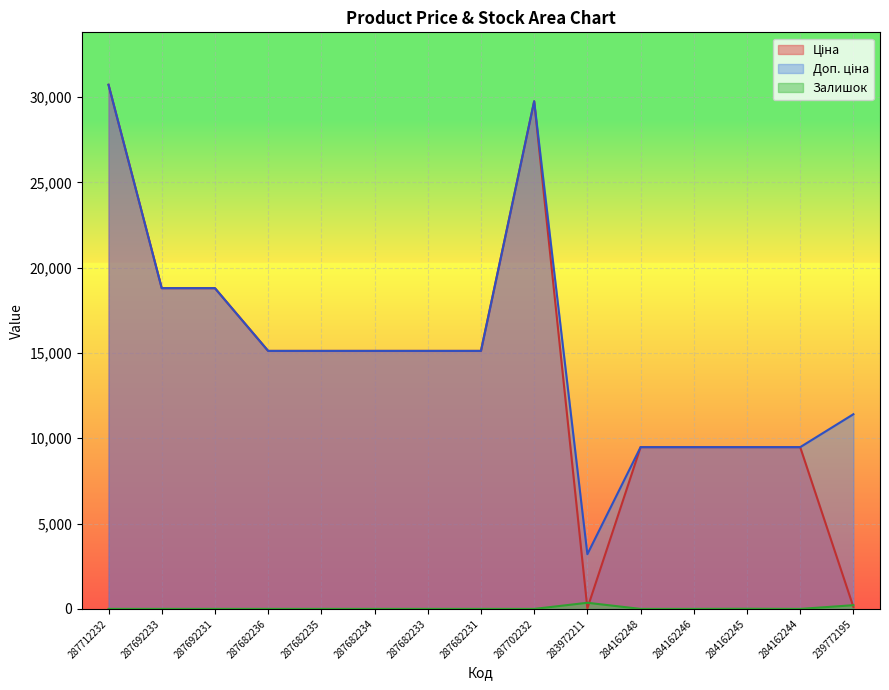

How many times do Залишок and Ціна cross each other?

3